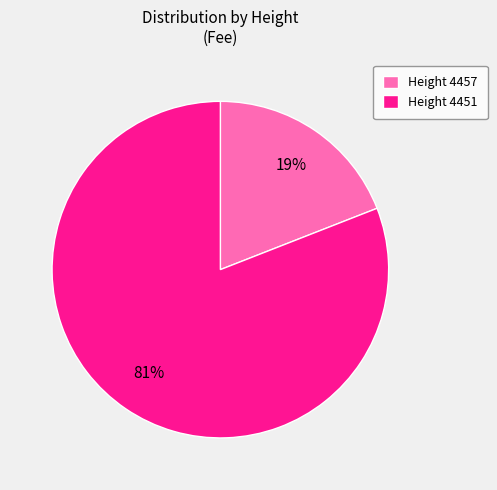

Does any single category account for the majority?

Yes